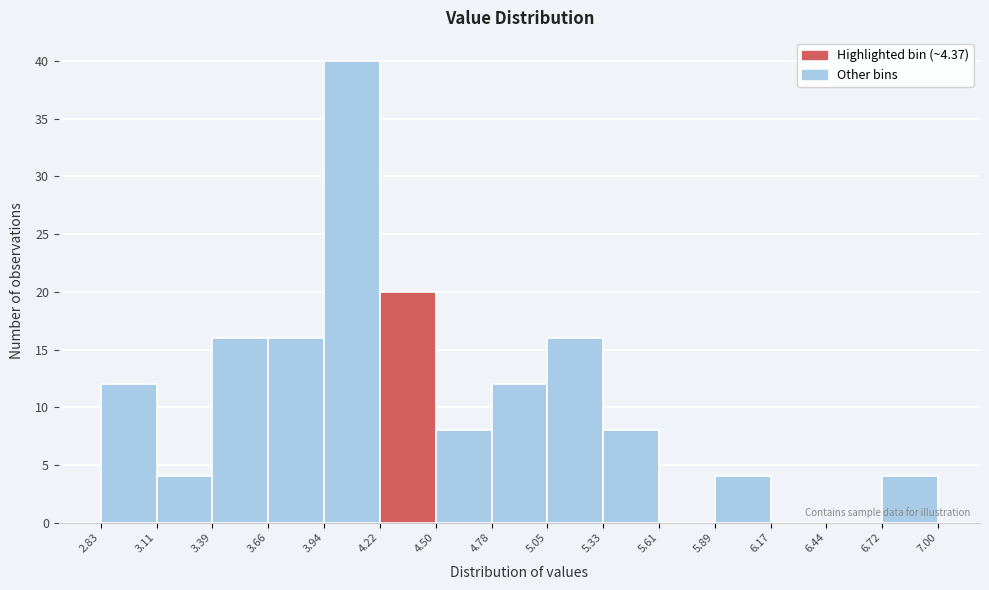

How tall is the bar that spans 3.39 to 3.66 on the x-axis? The values are not printed on the chart, so give them approximately, as read against the axis.

16